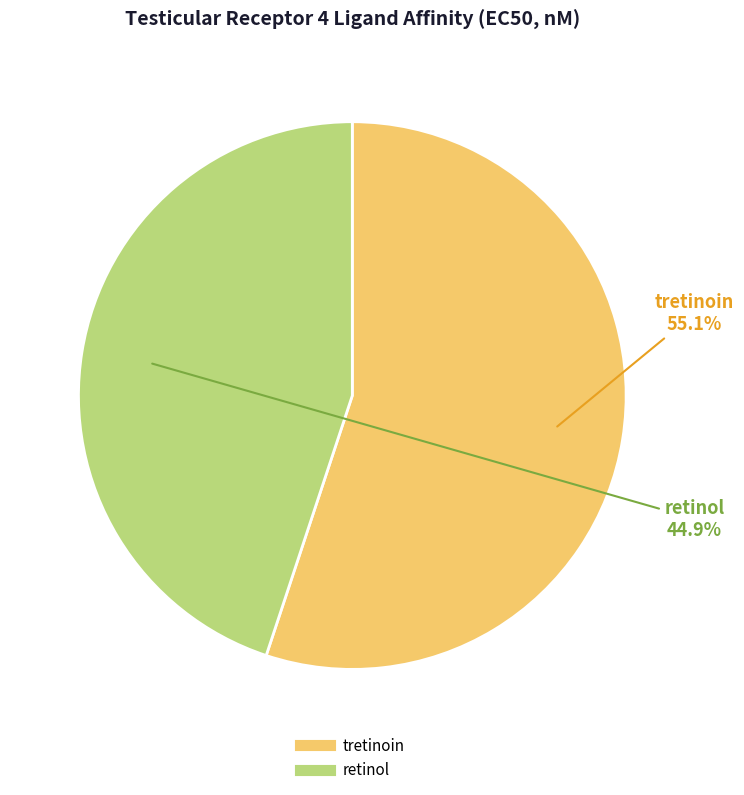

Which category accounts for the majority?

tretinoin